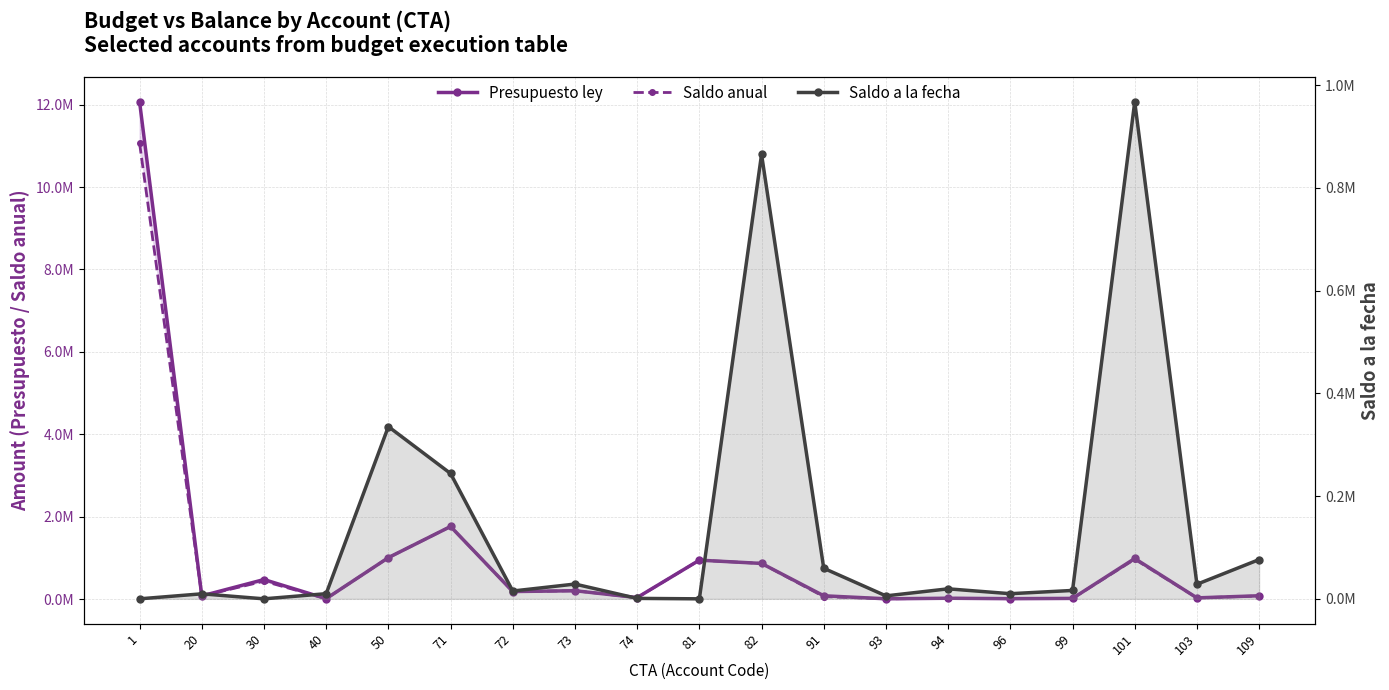

Does the chart have visible grid lines?

Yes